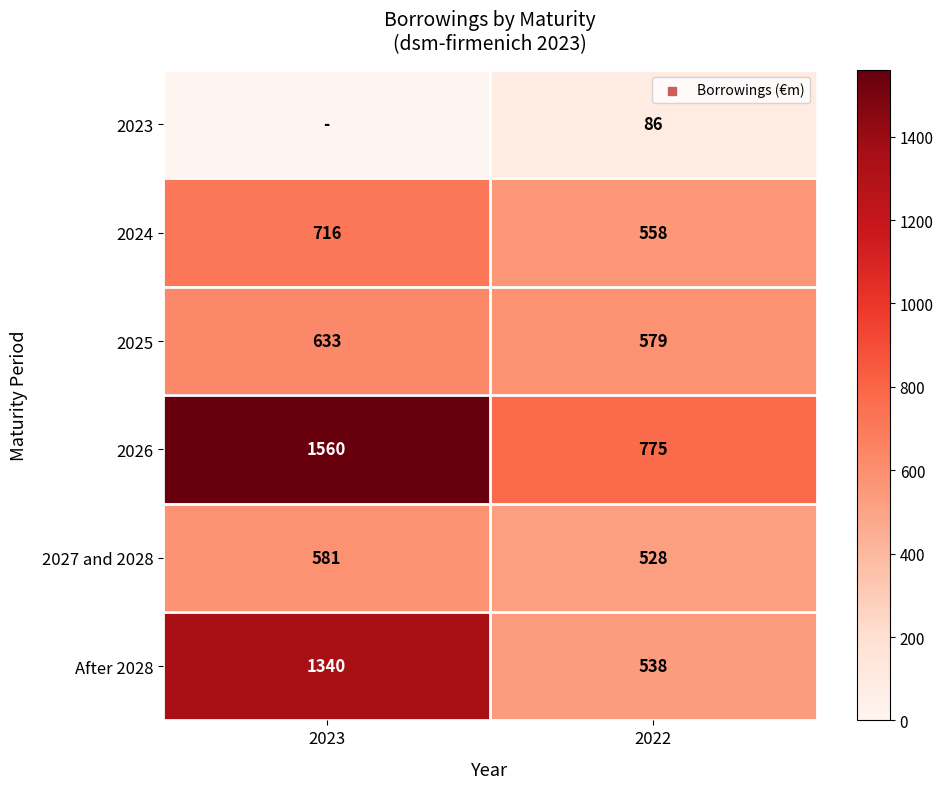

What is the difference between the 2027 and 2028 values at 2023 and 2022?

53